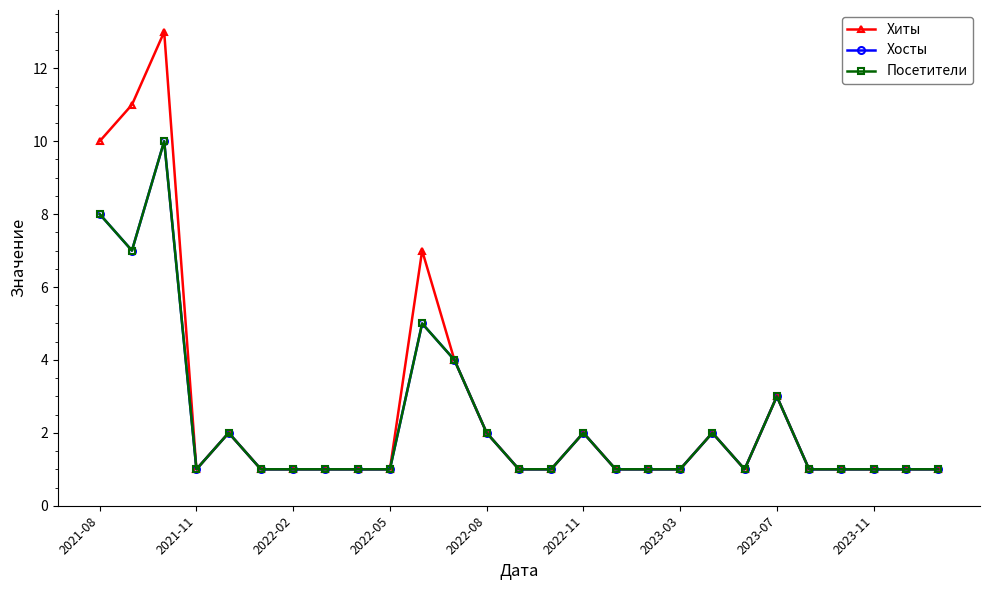

Is this an area chart (filled region under the line)?

No